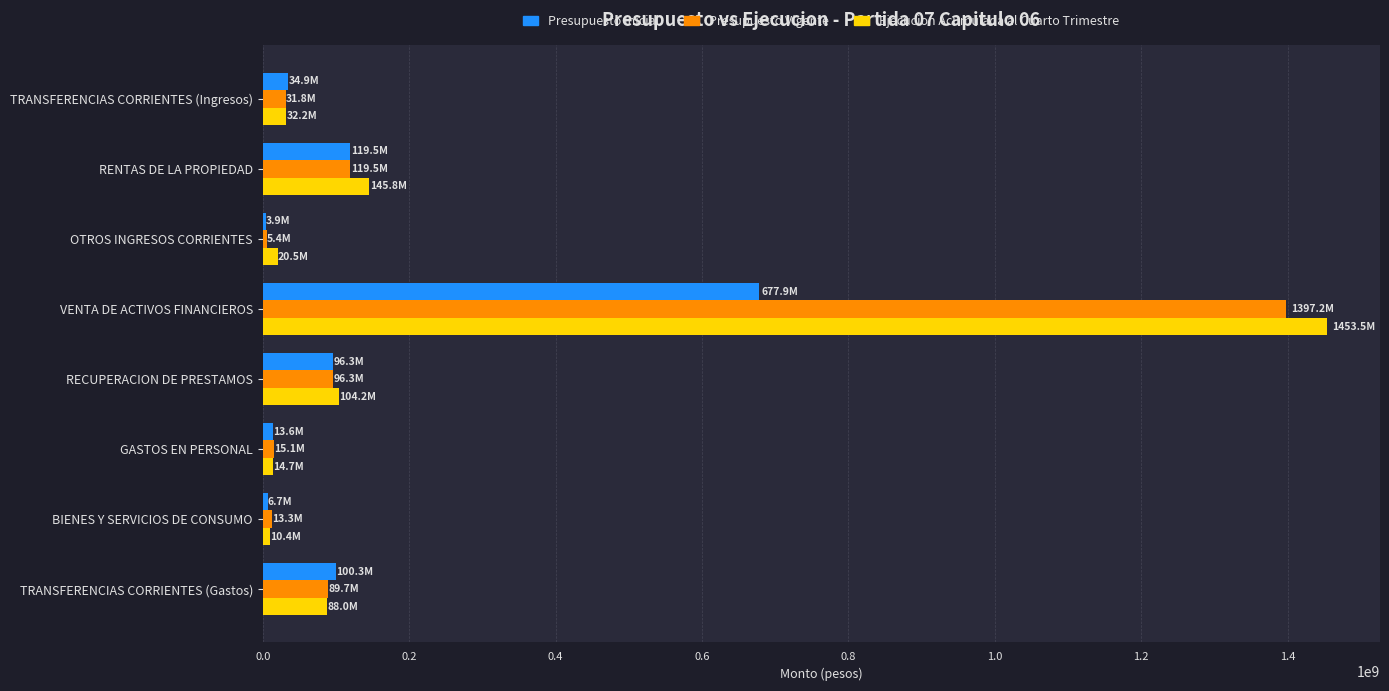

True or false: Presupuesto Inicial has a value of 96307799 at RECUPERACION DE PRESTAMOS.

True